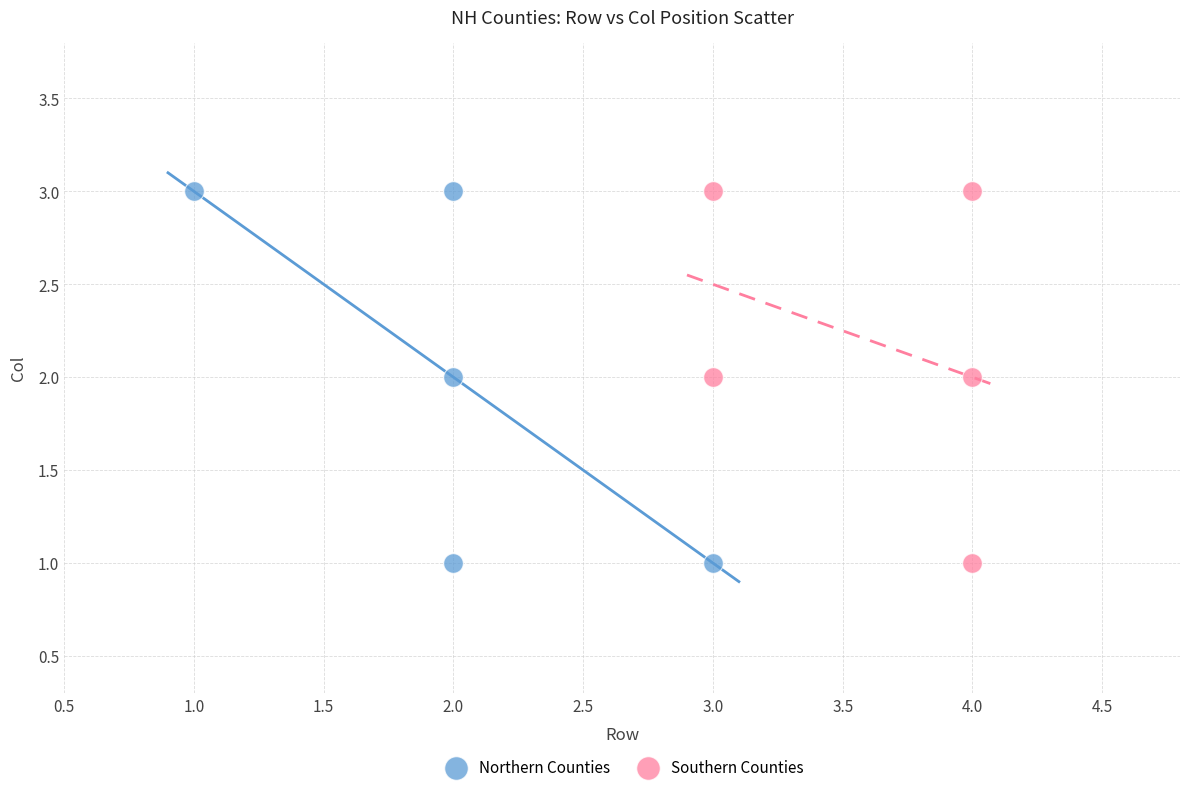

What are all the series names shown in the legend?

Northern Counties, Southern Counties